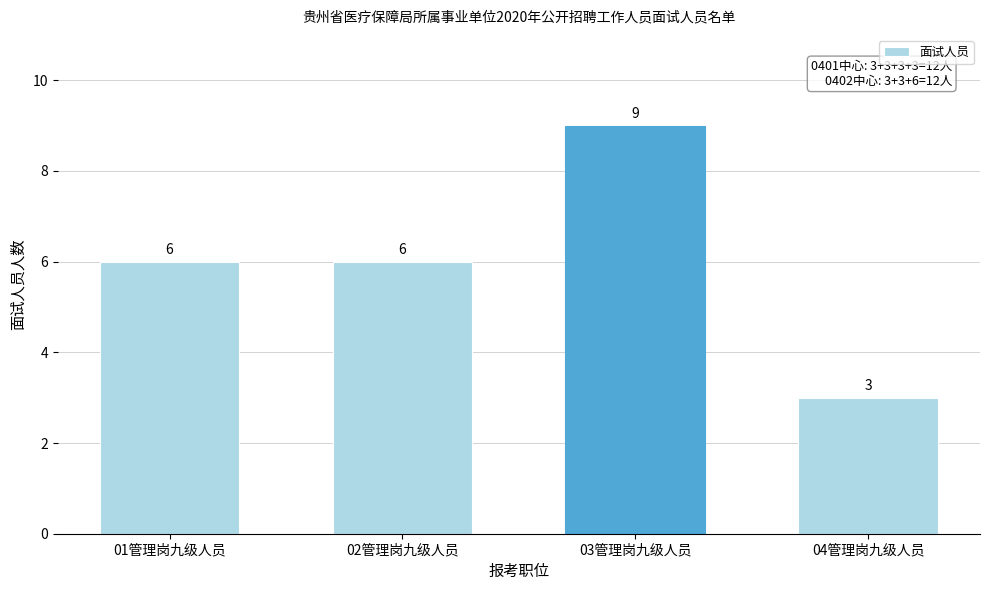

Reading left to right, extract all data points from this chart.

01管理岗九级人员=6	02管理岗九级人员=6	03管理岗九级人员=9	04管理岗九级人员=3